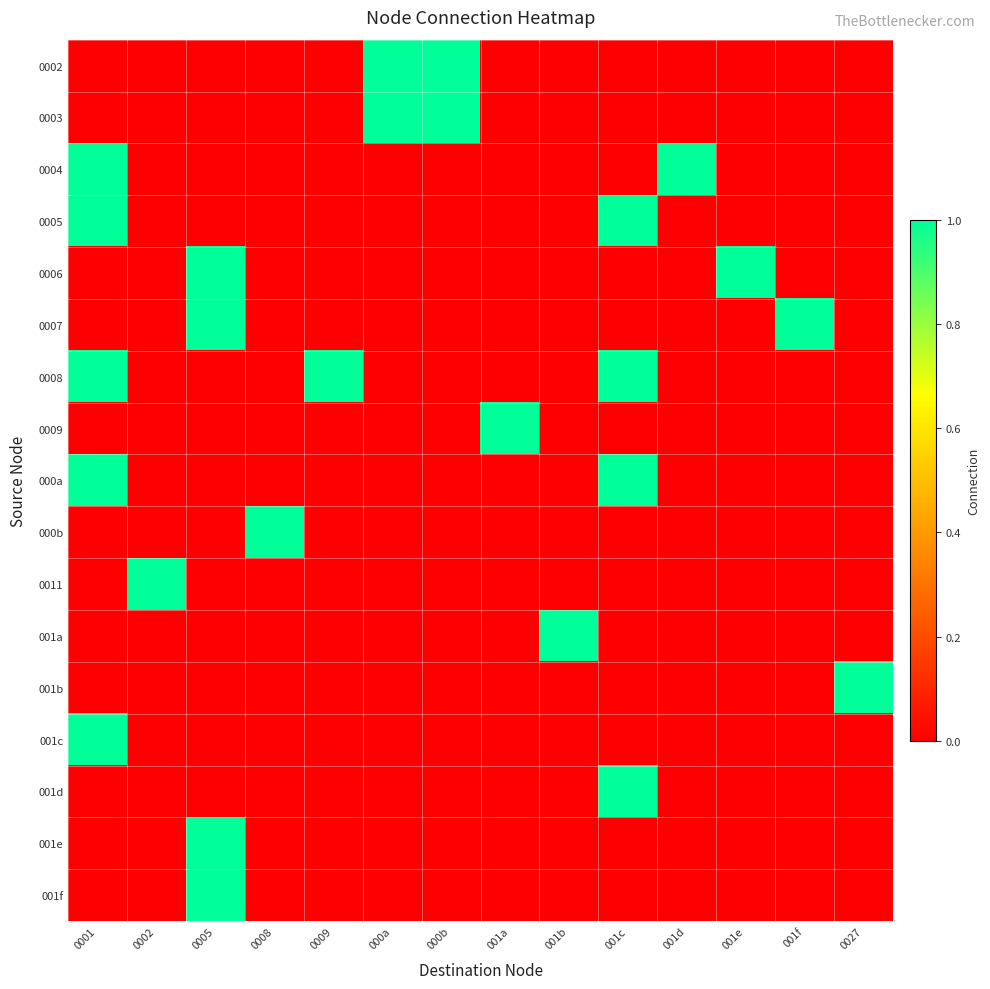

Reading right to left, what are all the values shown in this chart?

0002: 0027=0	001f=0	001e=0	001d=0	001c=0	001b=0	001a=0	000b=1	000a=1	0009=0	0008=0	0005=0	0002=0	0001=0
0003: 0027=0	001f=0	001e=0	001d=0	001c=0	001b=0	001a=0	000b=1	000a=1	0009=0	0008=0	0005=0	0002=0	0001=0
0004: 0027=0	001f=0	001e=0	001d=1	001c=0	001b=0	001a=0	000b=0	000a=0	0009=0	0008=0	0005=0	0002=0	0001=1
0005: 0027=0	001f=0	001e=0	001d=0	001c=1	001b=0	001a=0	000b=0	000a=0	0009=0	0008=0	0005=0	0002=0	0001=1
0006: 0027=0	001f=0	001e=1	001d=0	001c=0	001b=0	001a=0	000b=0	000a=0	0009=0	0008=0	0005=1	0002=0	0001=0
0007: 0027=0	001f=1	001e=0	001d=0	001c=0	001b=0	001a=0	000b=0	000a=0	0009=0	0008=0	0005=1	0002=0	0001=0
0008: 0027=0	001f=0	001e=0	001d=0	001c=1	001b=0	001a=0	000b=0	000a=0	0009=1	0008=0	0005=0	0002=0	0001=1
0009: 0027=0	001f=0	001e=0	001d=0	001c=0	001b=0	001a=1	000b=0	000a=0	0009=0	0008=0	0005=0	0002=0	0001=0
000a: 0027=0	001f=0	001e=0	001d=0	001c=1	001b=0	001a=0	000b=0	000a=0	0009=0	0008=0	0005=0	0002=0	0001=1
000b: 0027=0	001f=0	001e=0	001d=0	001c=0	001b=0	001a=0	000b=0	000a=0	0009=0	0008=1	0005=0	0002=0	0001=0
0011: 0027=0	001f=0	001e=0	001d=0	001c=0	001b=0	001a=0	000b=0	000a=0	0009=0	0008=0	0005=0	0002=1	0001=0
001a: 0027=0	001f=0	001e=0	001d=0	001c=0	001b=1	001a=0	000b=0	000a=0	0009=0	0008=0	0005=0	0002=0	0001=0
001b: 0027=1	001f=0	001e=0	001d=0	001c=0	001b=0	001a=0	000b=0	000a=0	0009=0	0008=0	0005=0	0002=0	0001=0
001c: 0027=0	001f=0	001e=0	001d=0	001c=0	001b=0	001a=0	000b=0	000a=0	0009=0	0008=0	0005=0	0002=0	0001=1
001d: 0027=0	001f=0	001e=0	001d=0	001c=1	001b=0	001a=0	000b=0	000a=0	0009=0	0008=0	0005=0	0002=0	0001=0
001e: 0027=0	001f=0	001e=0	001d=0	001c=0	001b=0	001a=0	000b=0	000a=0	0009=0	0008=0	0005=1	0002=0	0001=0
001f: 0027=0	001f=0	001e=0	001d=0	001c=0	001b=0	001a=0	000b=0	000a=0	0009=0	0008=0	0005=1	0002=0	0001=0